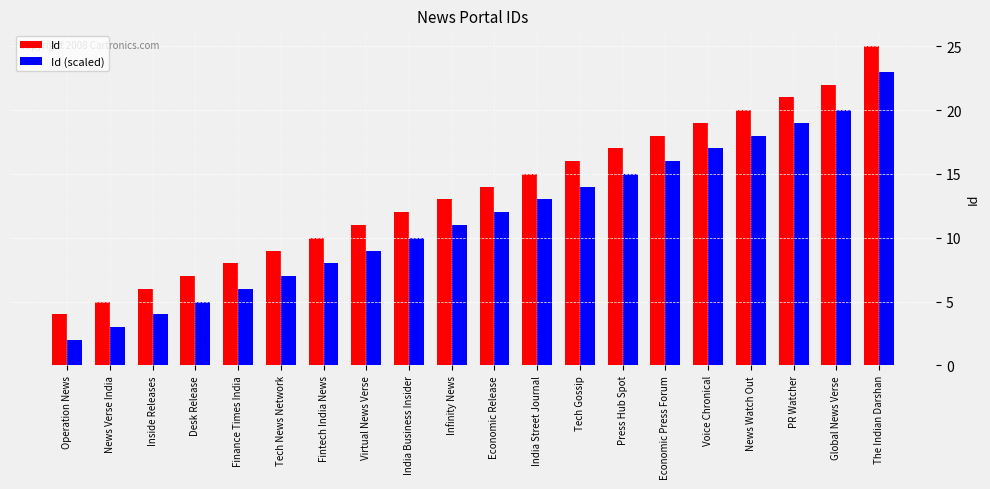

Is the value of Id at News Watch Out greater than the value of Id (scaled) at Finance Times India?

Yes